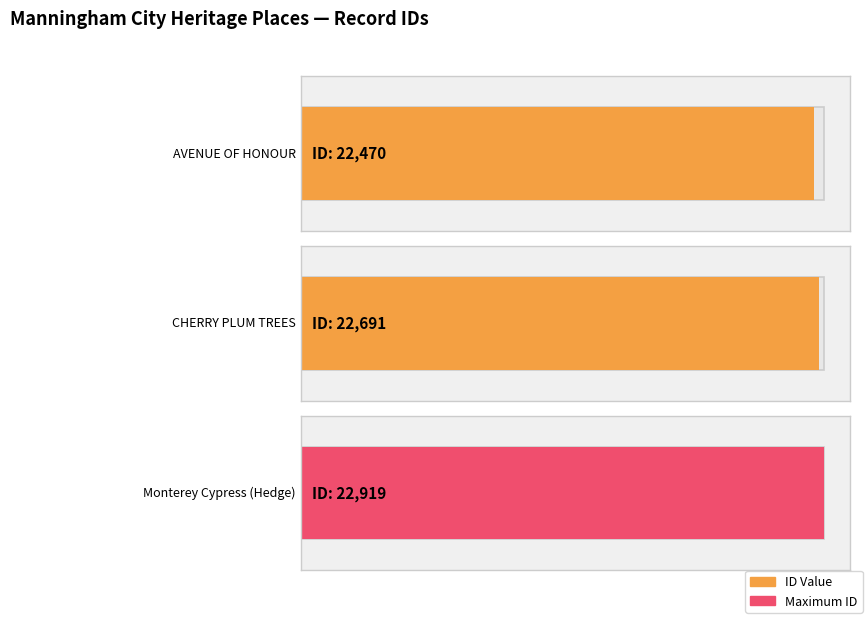

Reading left to right, what are all the values shown in this chart?

AVENUE OF HONOUR=22470	CHERRY PLUM TREES=22691	Monterey Cypress (Hedge)=22919